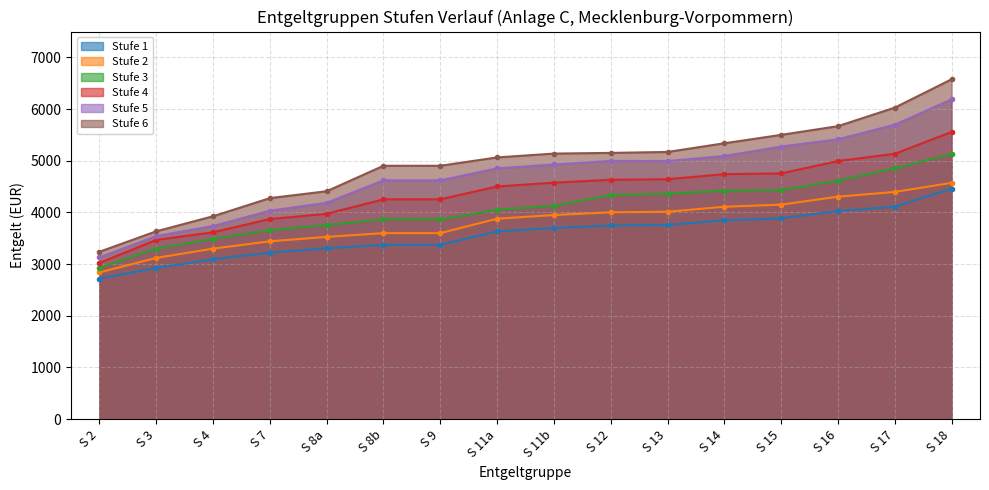

List the series in order of their peak value, highest first.

Stufe 6, Stufe 5, Stufe 4, Stufe 3, Stufe 2, Stufe 1